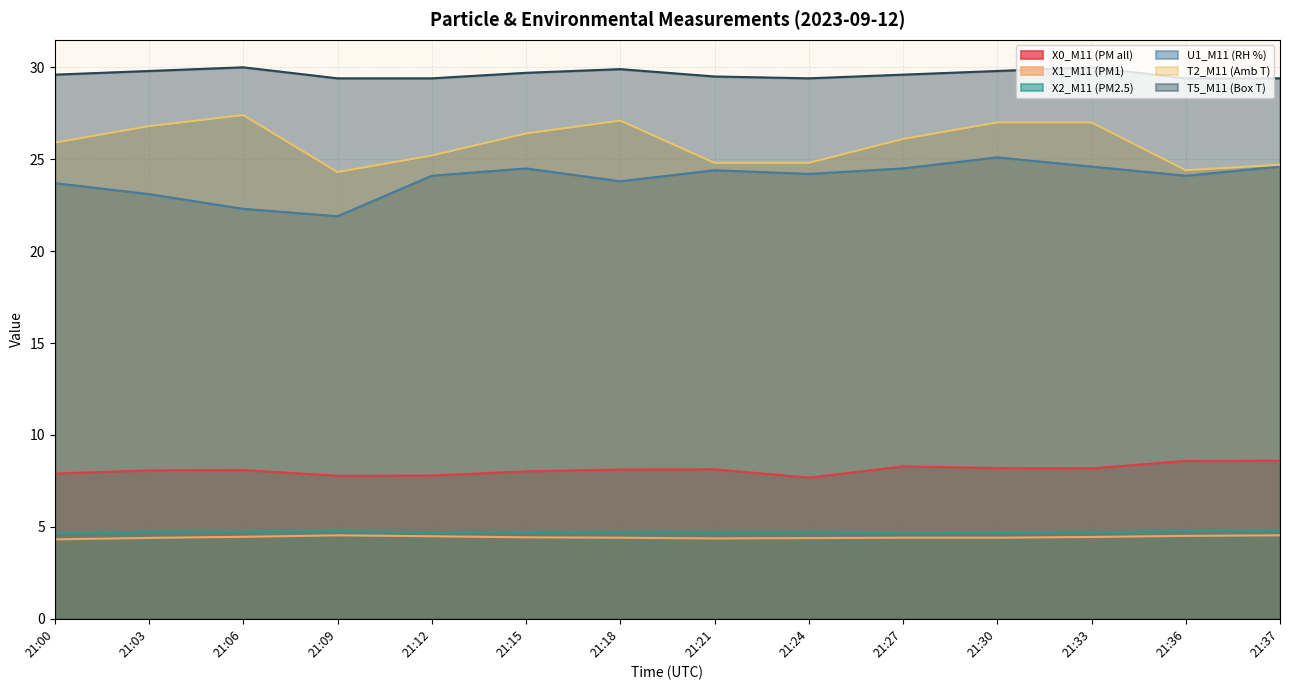

Rank the categories by T5_M11 (Box T) value from highest to lowest.

21:06, 21:33, 21:18, 21:03, 21:30, 21:15, 21:00, 21:27, 21:21, 21:09, 21:12, 21:24, 21:36, 21:37